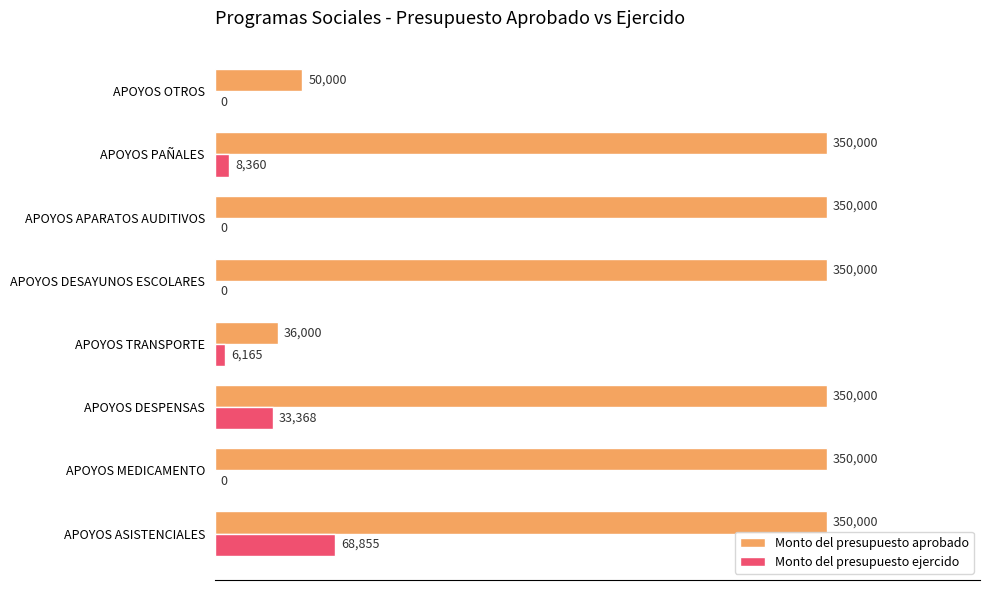

What is the highest value of the Monto del presupuesto aprobado series?

350000